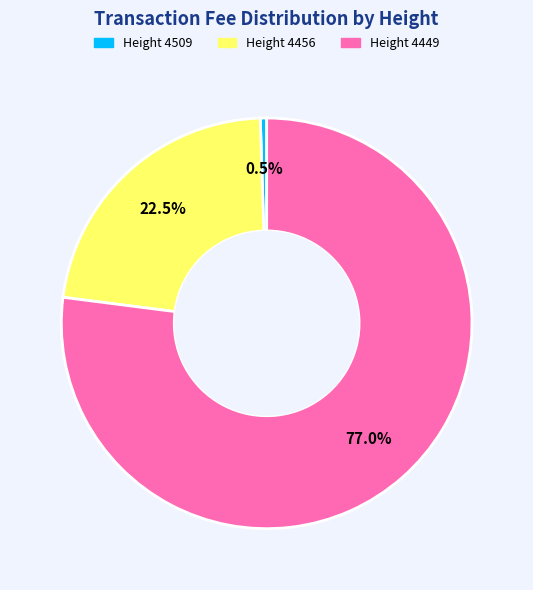

Does any single category account for the majority?

Yes